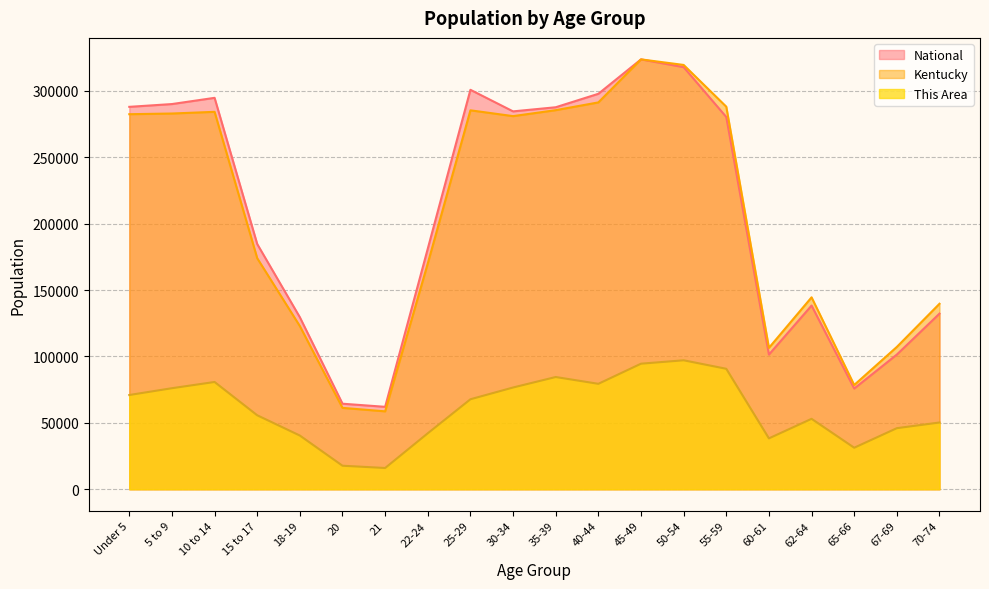

What is the difference between the second highest and minimum values in the Kentucky series?

260798.0